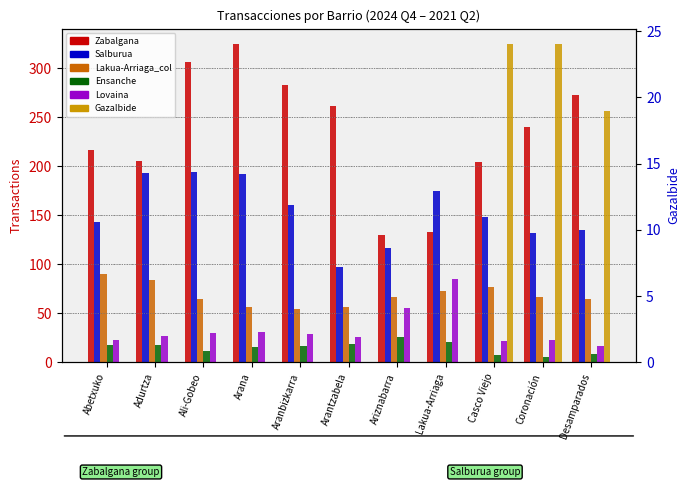

What is the value of the Zabalgana bar at the 2nd from the left?

205